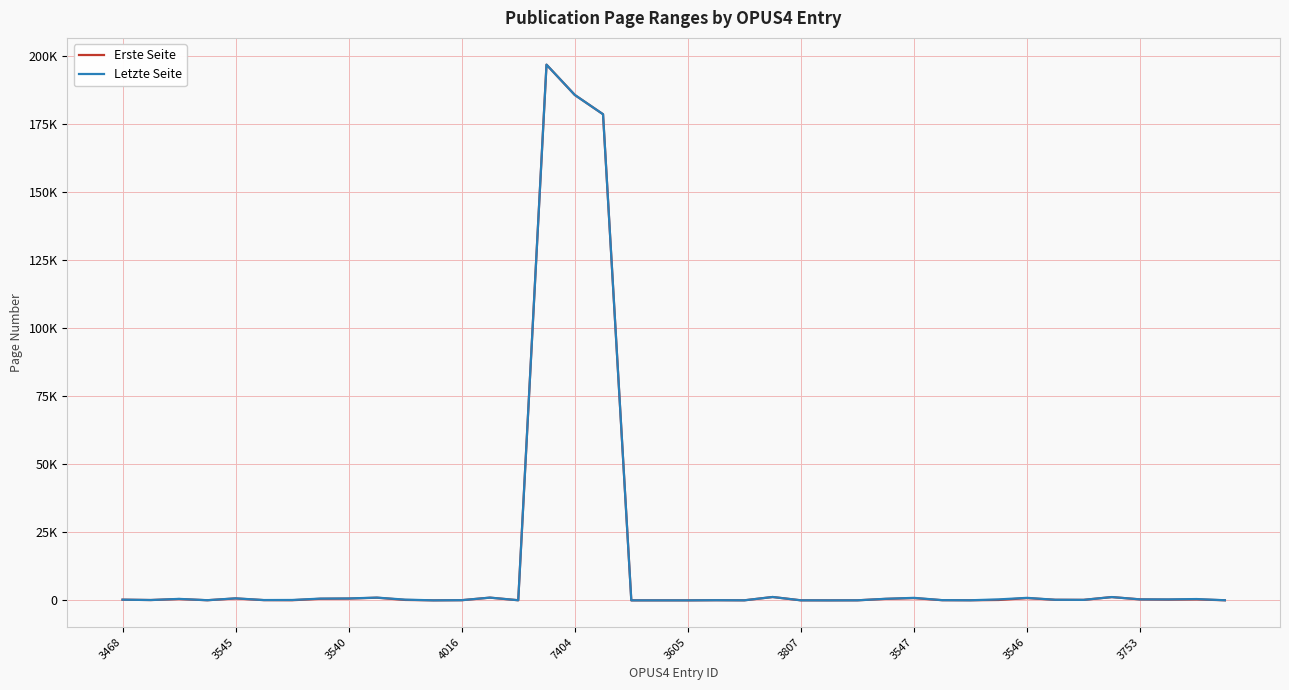

What are all the series names shown in the legend?

Erste Seite, Letzte Seite